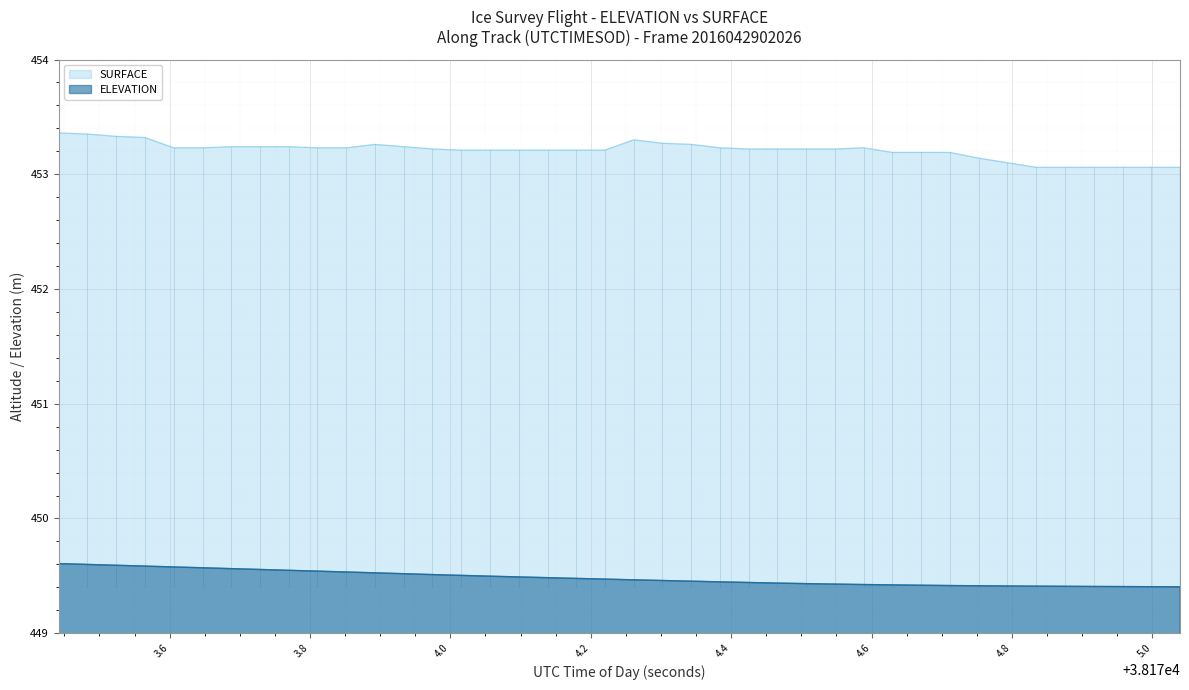

Which series has the largest range (max minus min)?

SURFACE